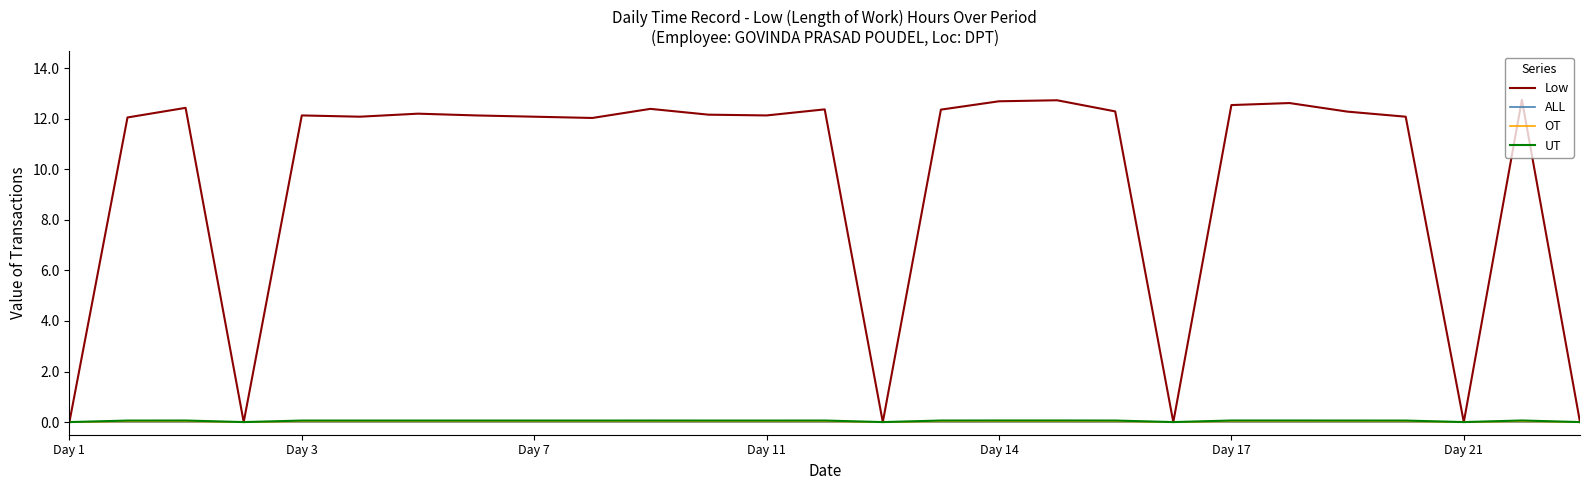

Which series has the widest spread of values?

Low